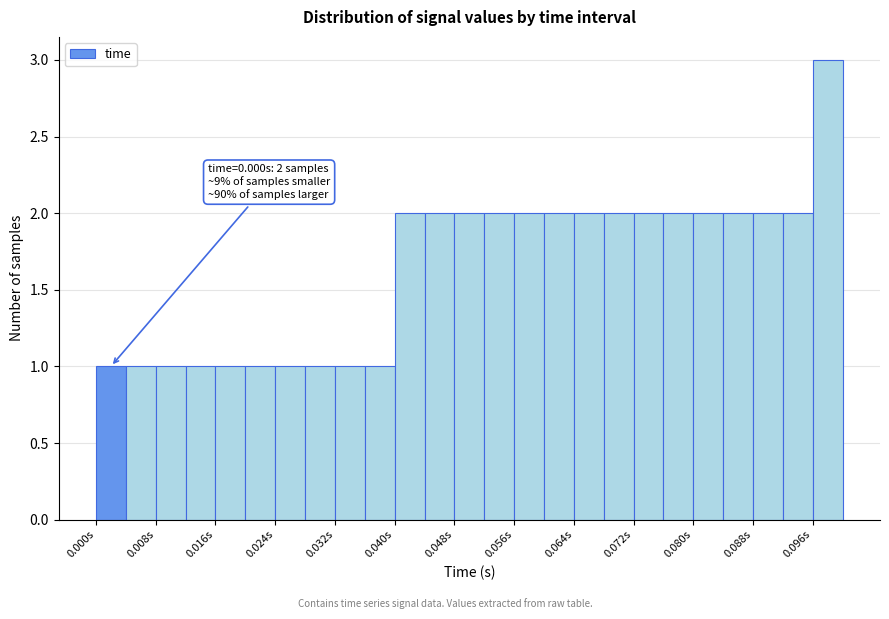

Which range on the x-axis has the tallest bar?

0.096 to 0.100